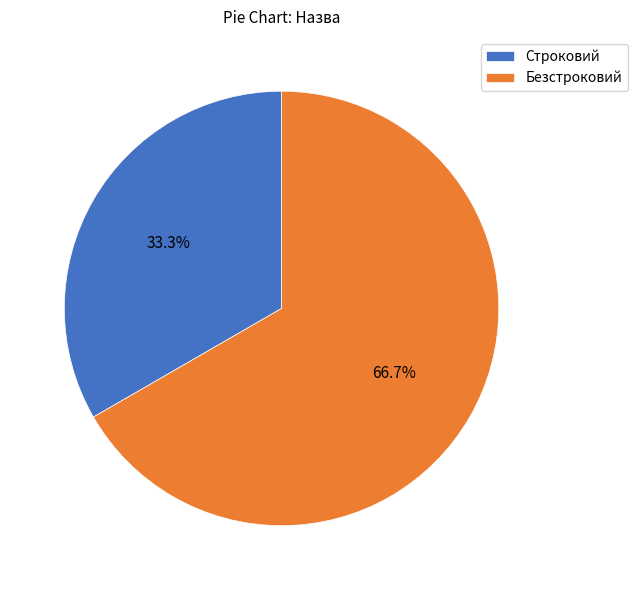

Is there any slice that represents more than half of the pie?

Yes